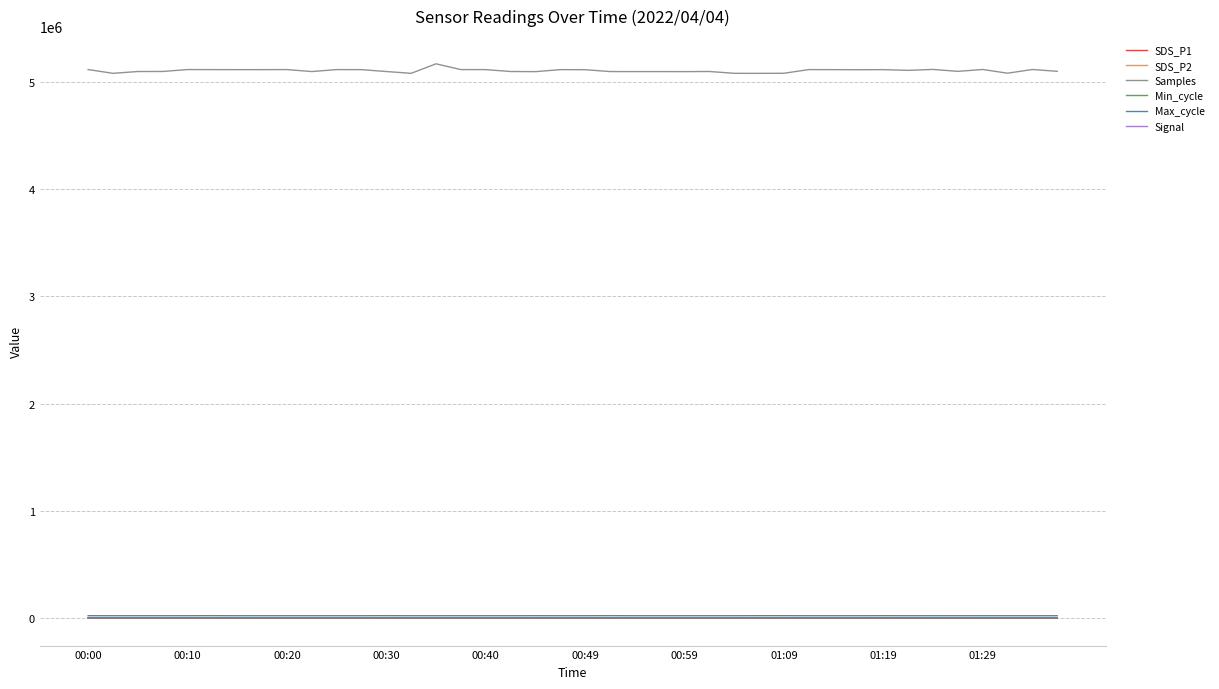

What are all the series names shown in the legend?

SDS_P1, SDS_P2, Samples, Min_cycle, Max_cycle, Signal